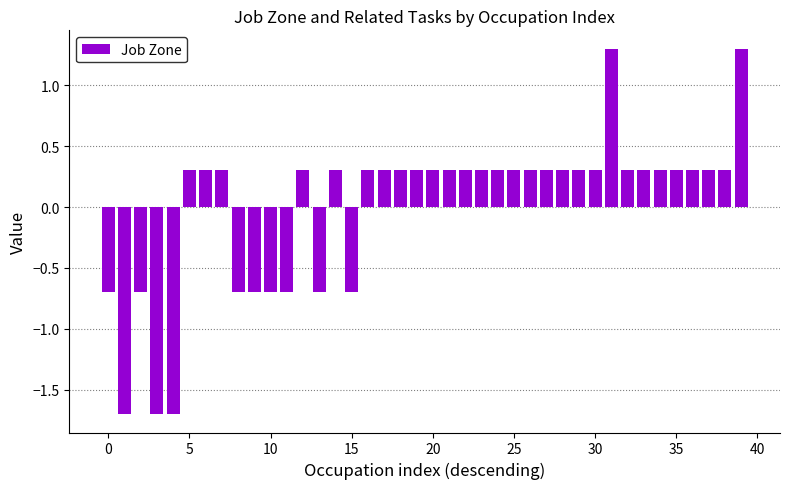

What is the value of the 29th bar from the left?

0.3